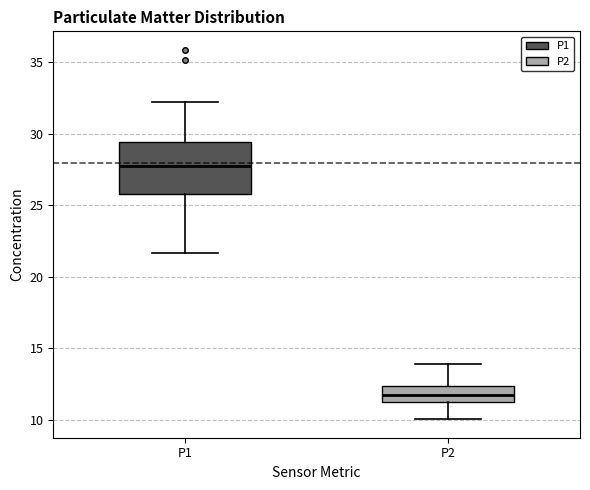

Reading left to right, read every box against the y-axis: the position of its median line, the range the box covers, and the ends of its whiskers. The values are not printed on the chart, so give them approximately, as read against the axis.

P1: median 28.0, box 26.0 to 29.5, whiskers 21.5 to 32.0
P2: median 12.0, box 11.5 to 12.5, whiskers 10.0 to 14.0